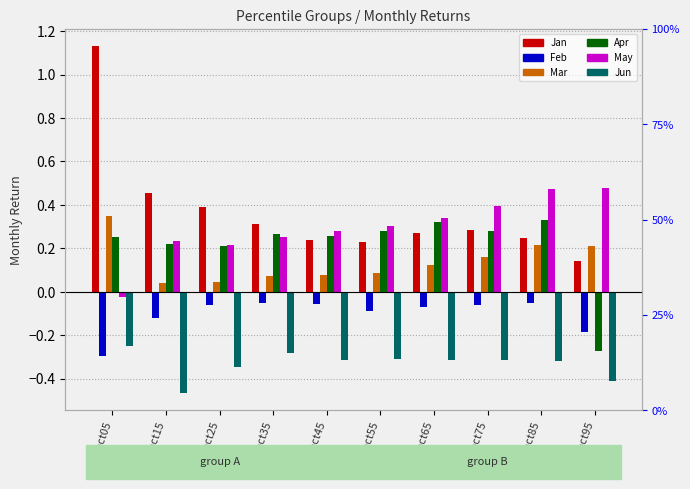

What is the spread (max minus min) of values at pct05?

1.4